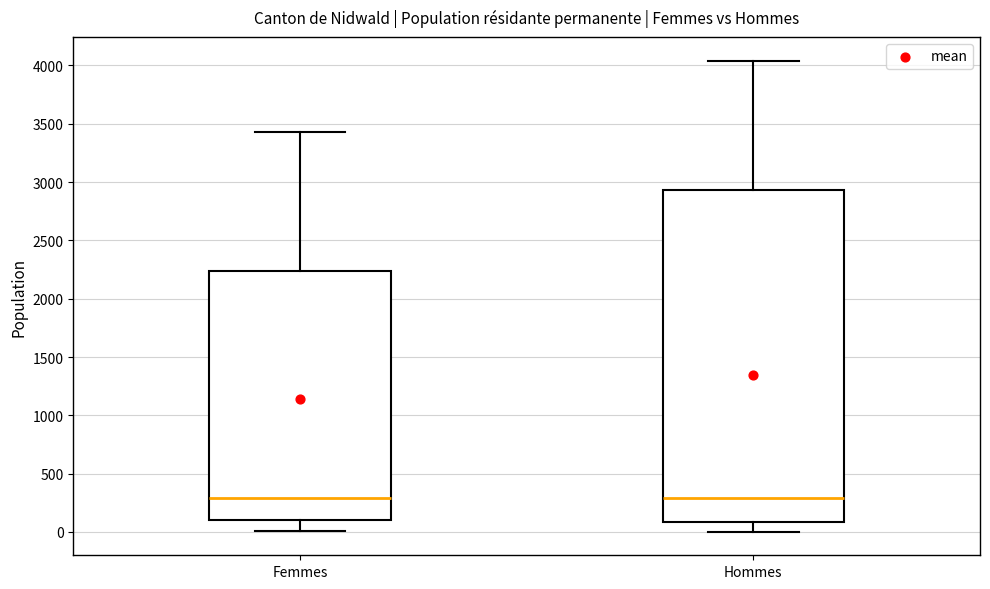

Where does the upper whisker of the box for Femmes end on the y-axis? The values are not printed on the chart, so give them approximately, as read against the axis.

3450